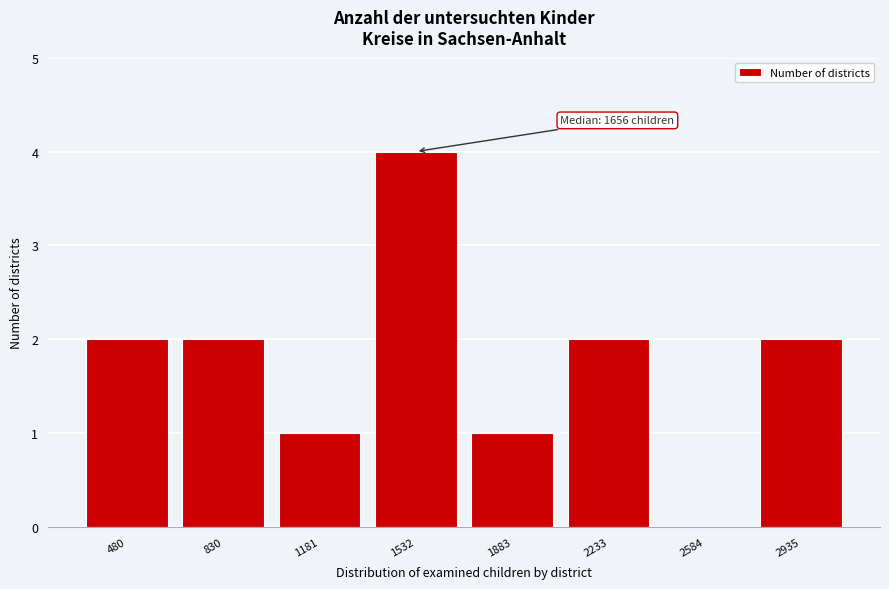

Reading left to right, extract all data points from this chart.

480=2	830=2	1181=1	1532=4	1883=1	2233=2	2584=0	2935=2